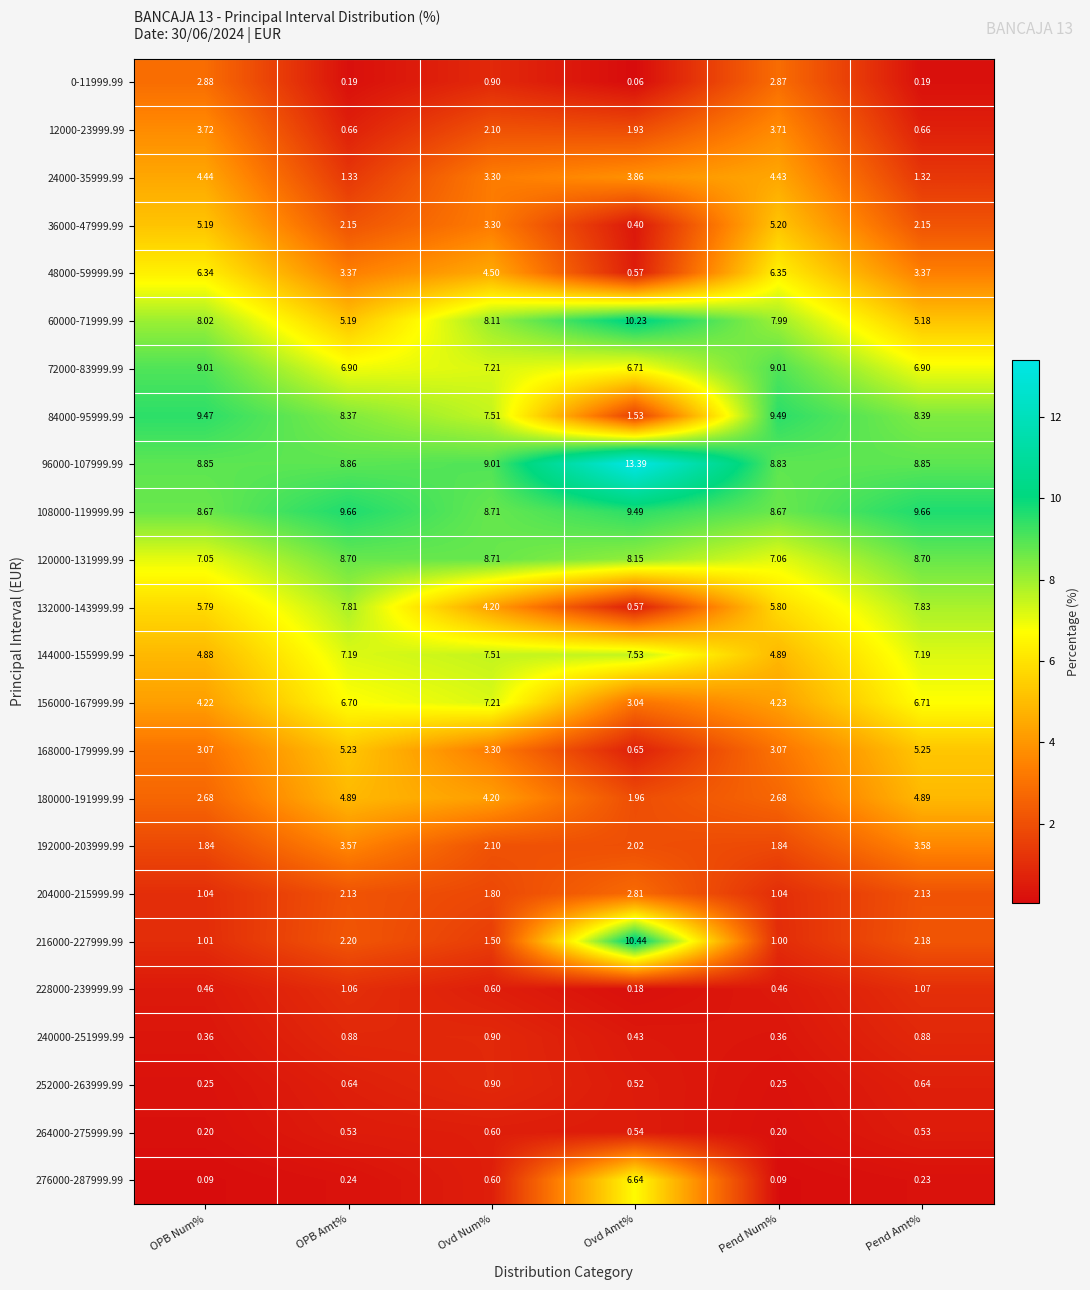

List the labels in order of 60000-71999.99 value, smallest first.

Pend Amt%, OPB Amt%, Pend Num%, OPB Num%, Ovd Num%, Ovd Amt%